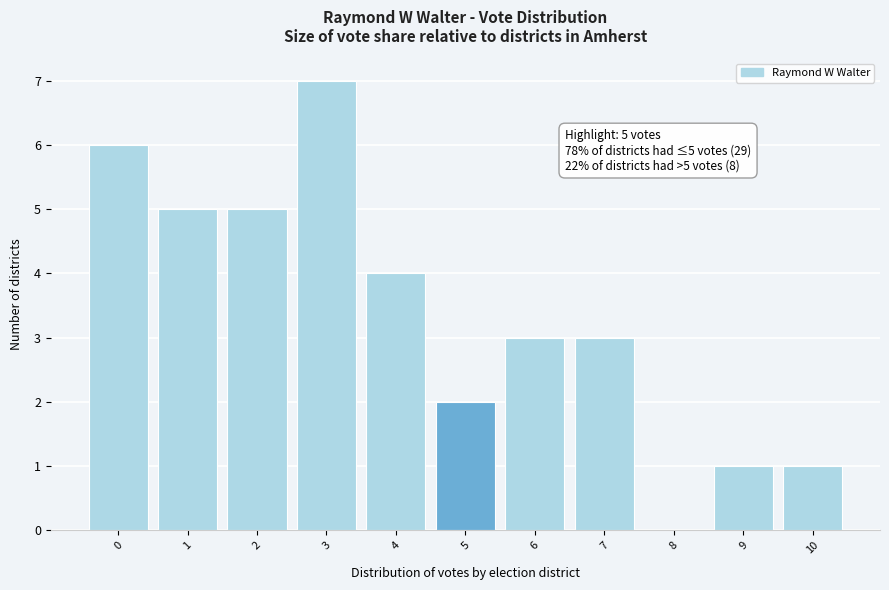

Reading right to left, list all the values displayed in this chart.

10=1	9=1	8=0	7=3	6=3	5=2	4=4	3=7	2=5	1=5	0=6